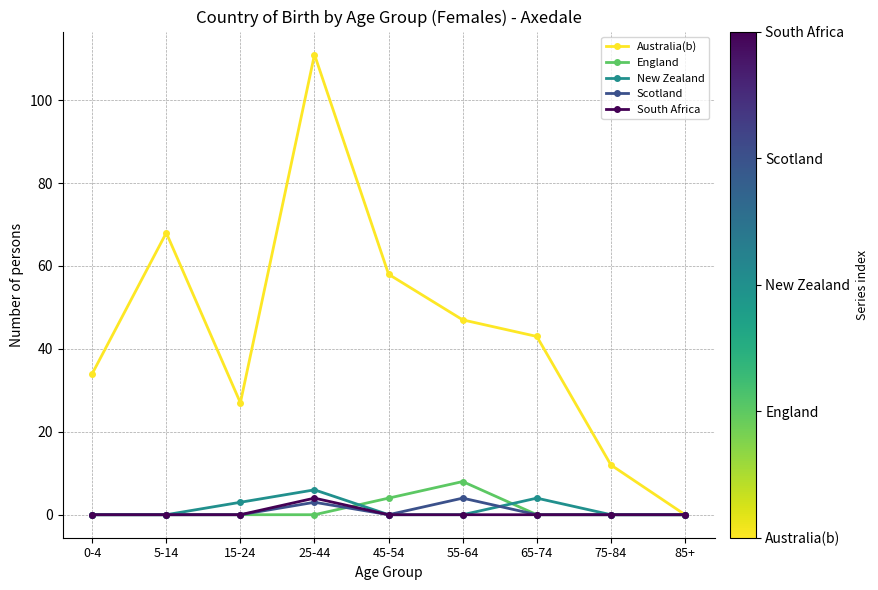

What is the spread (max minus min) of values at 45-54?

58